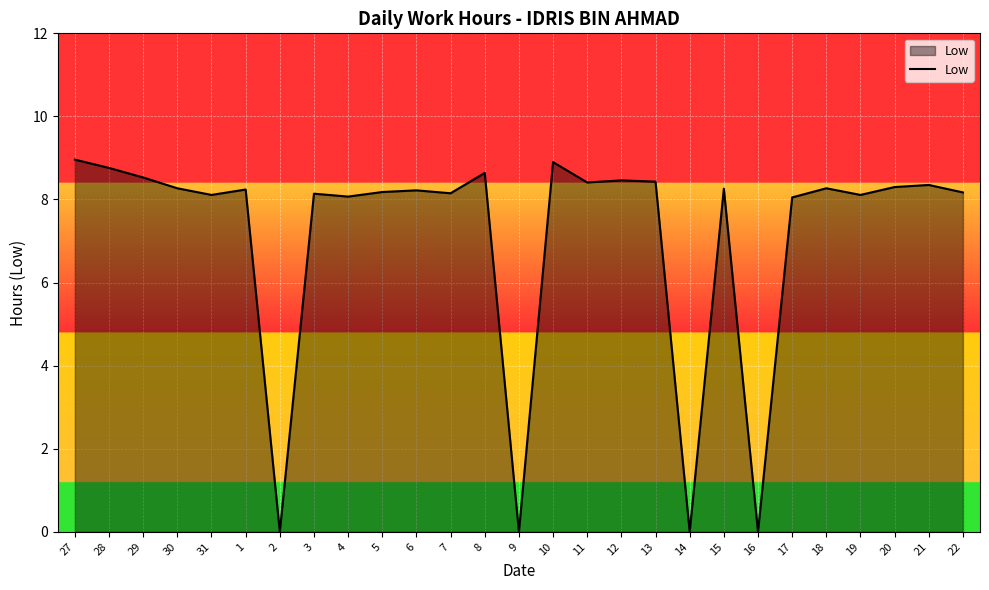

How many lines are shown in the chart?

1